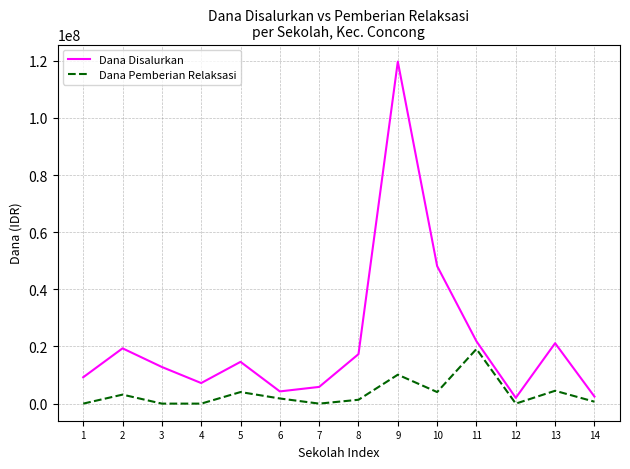

What are all the series names shown in the legend?

Dana Disalurkan, Dana Pemberian Relaksasi